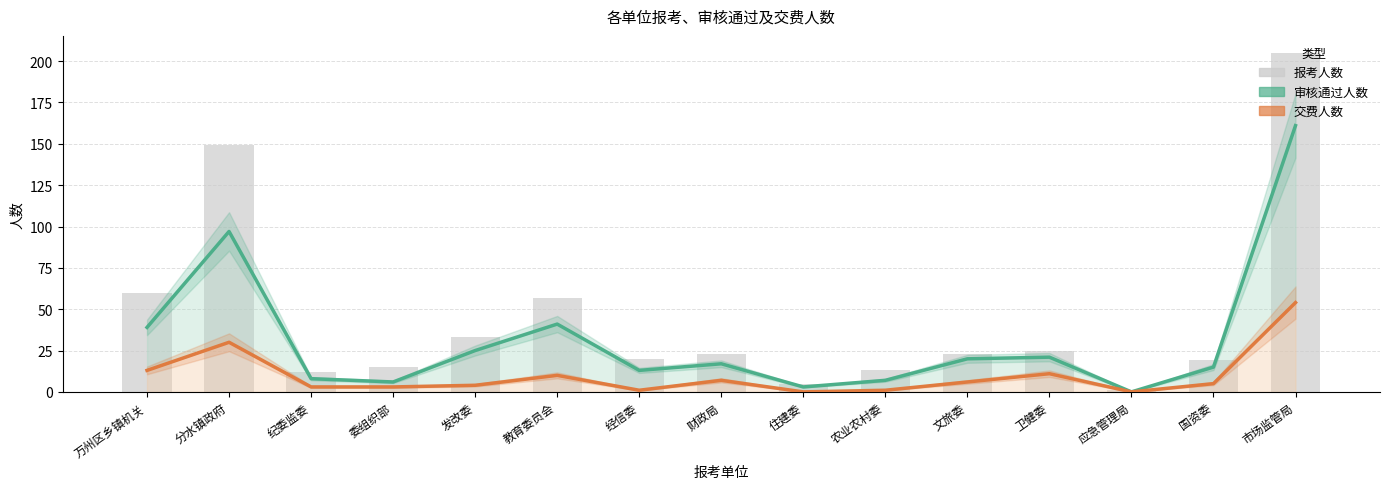

Which series changed the most between 住建委 and 文旅委?

报考人数